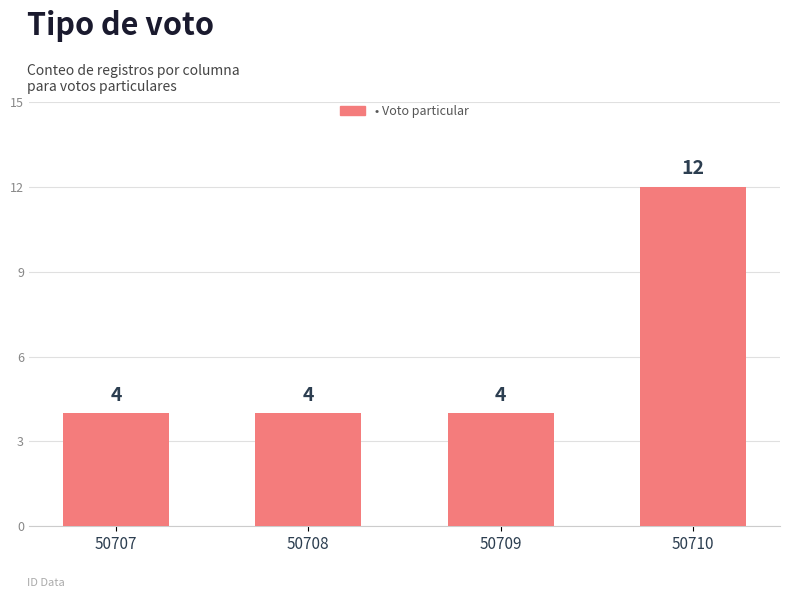

What is the difference between the values at 50708 and 50710?

8